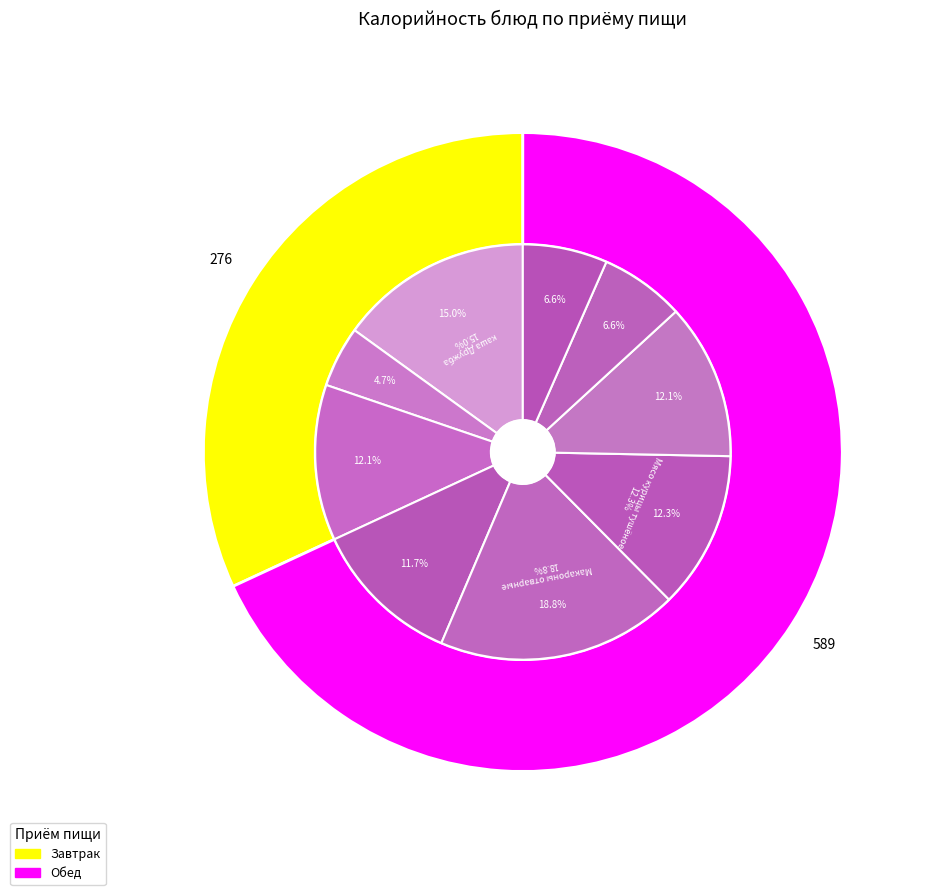

How many slices are in this pie chart?

9